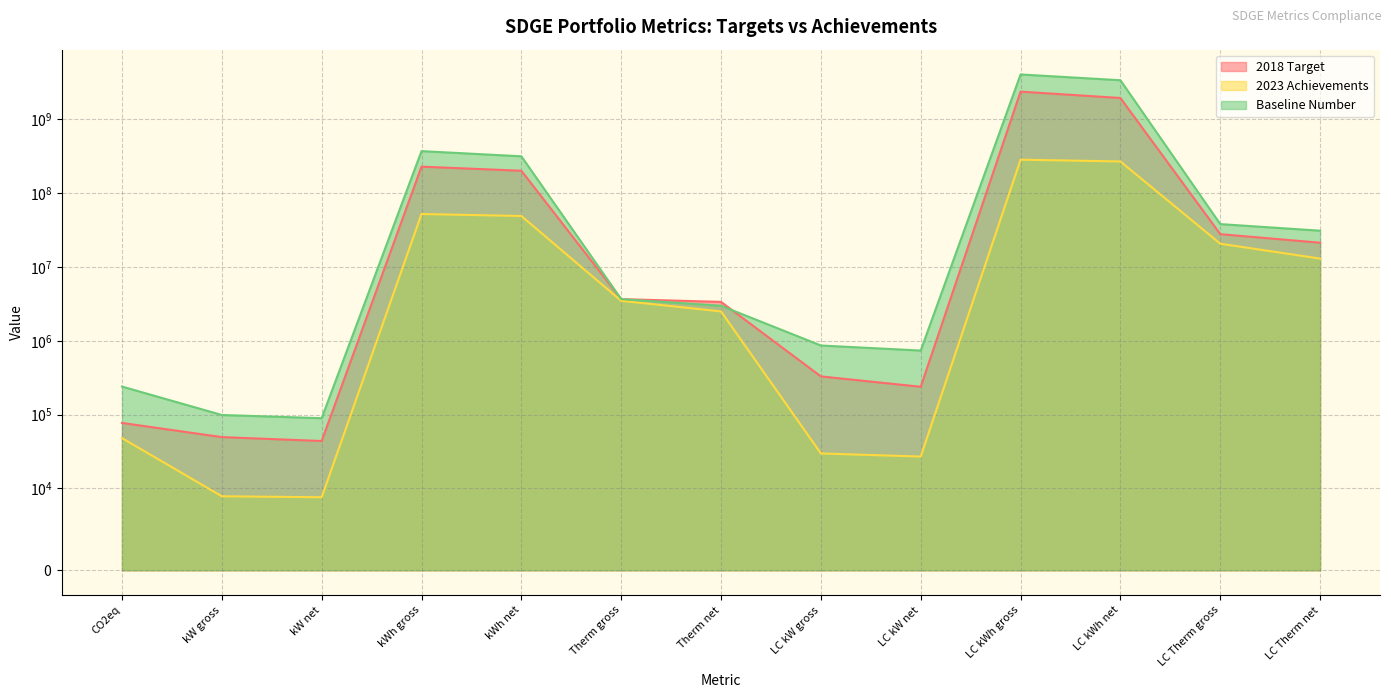

What is the label of the 4th point from the left?

kWh gross